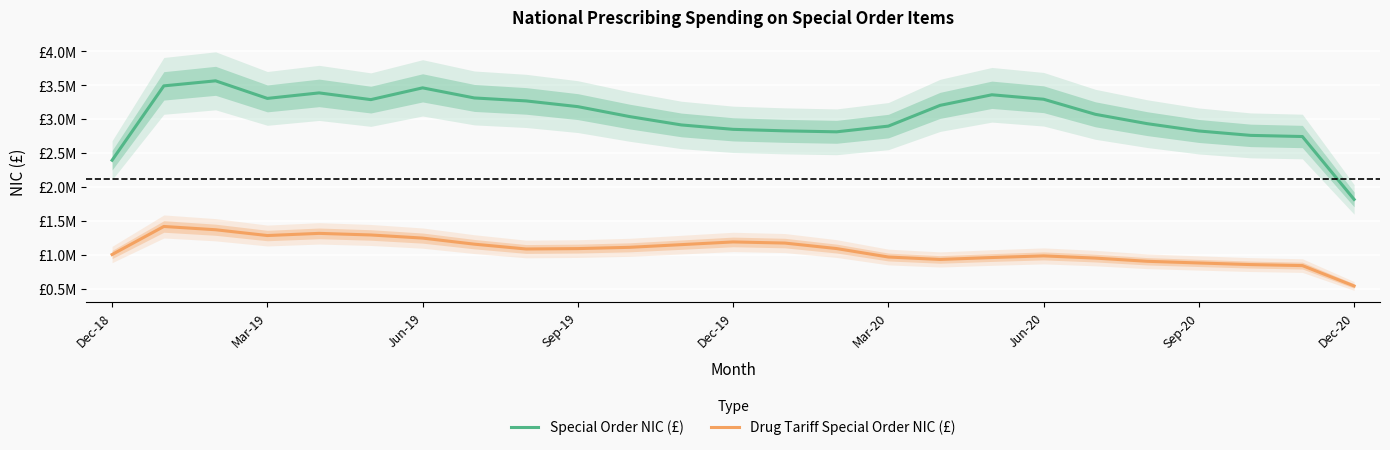

Reading left to right, list all the values displayed in this chart.

Special Order NIC (£): 2394379.2	3491927.3	3566315.6	3306987.7	3388340.8	3289033.8	3462650.9	3313693.3	3269997.3	3185494.4	3038916.2	2915417.6	2850444.0	2828047.1	2813855.7	2898092.2	3204430.0	3360474.7	3294619.6	3072235.0	2934485.9	2826327.1	2761344.5	2744515.8	1816374.9
Drug Tariff Special Order NIC (£): 1003186.7	1417182.1	1368853.5	1283396.7	1315369.8	1291768.4	1245680.9	1156099.7	1084918.1	1090656.6	1109457.5	1149002.3	1189008.3	1172262.6	1091104.7	966396.7	930299.8	958761.9	983036.6	950501.3	903348.4	878597.8	854795.4	839877.1	539063.8